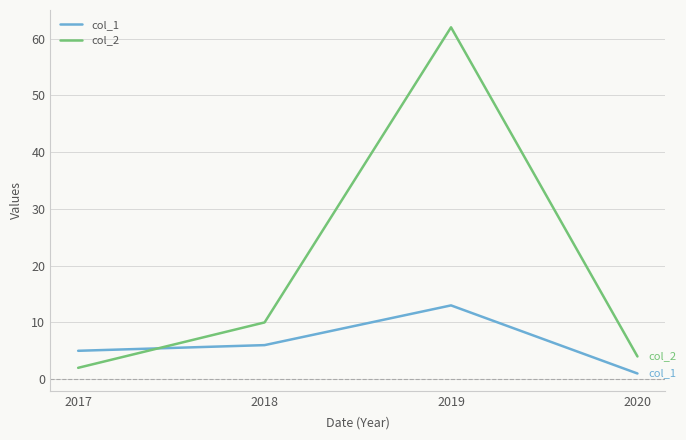

How many series are shown in this chart?

2